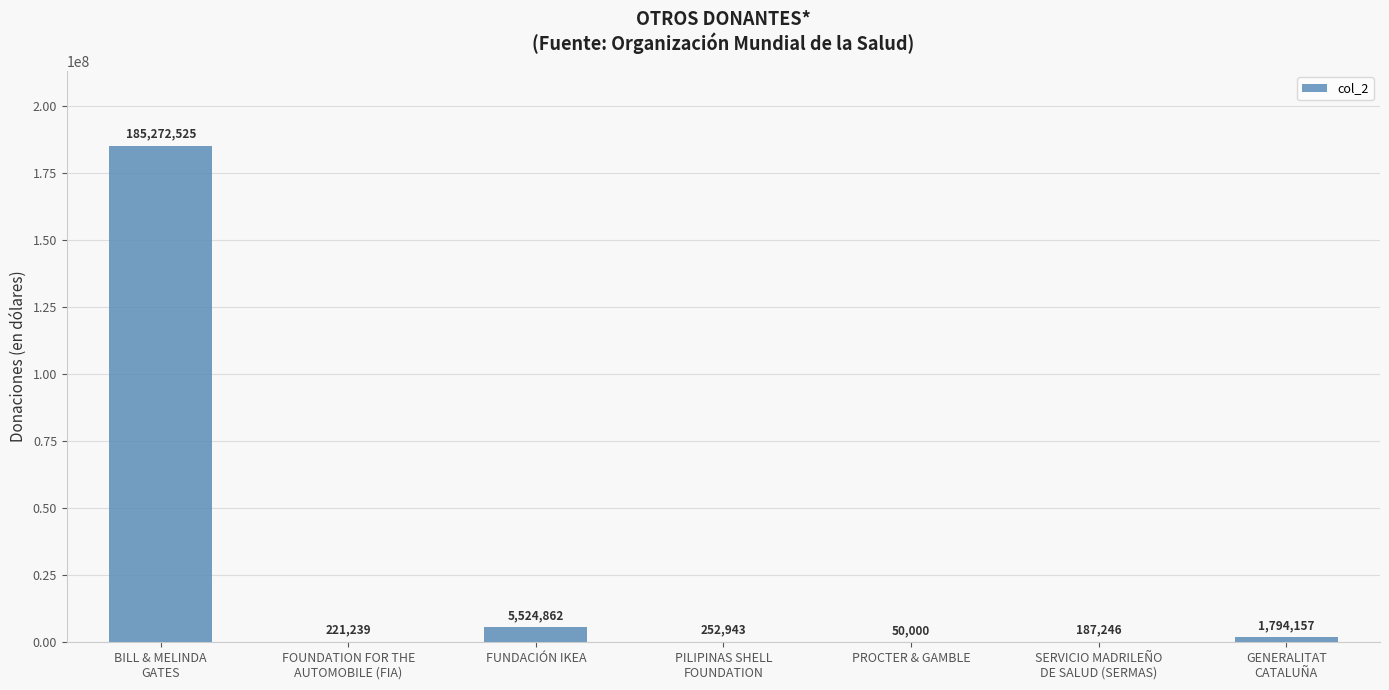

How many data points does each series have?

7